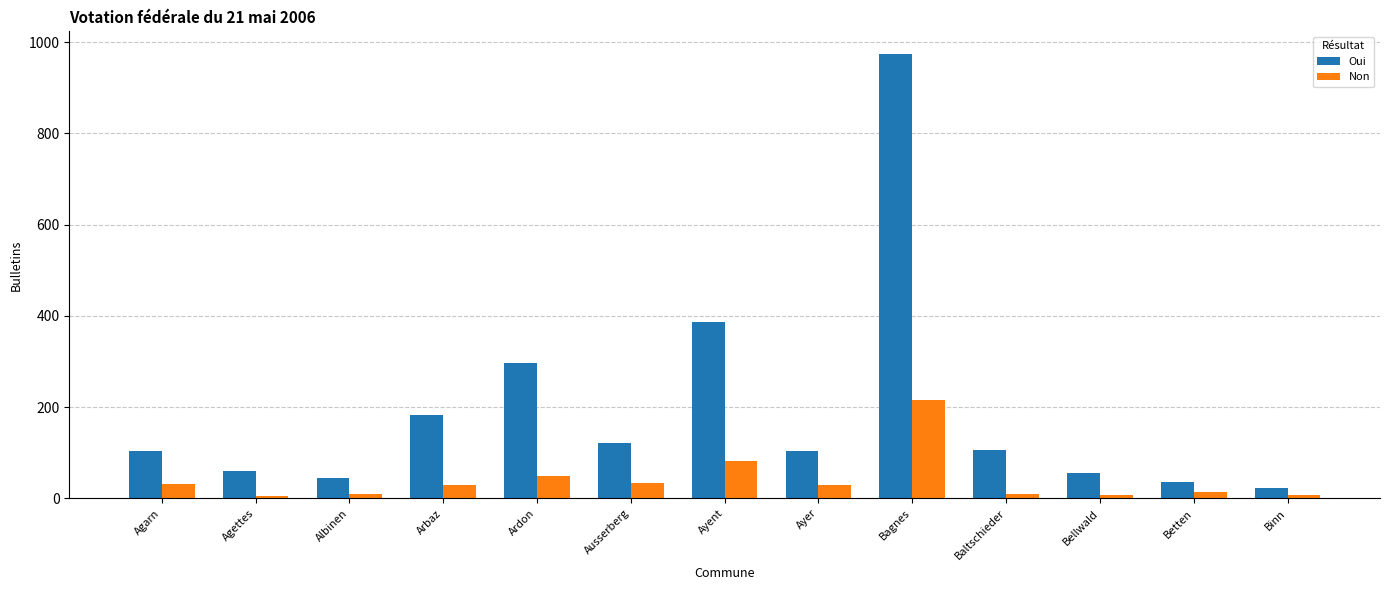

Which series changed the most between Ardon and Ausserberg?

Oui